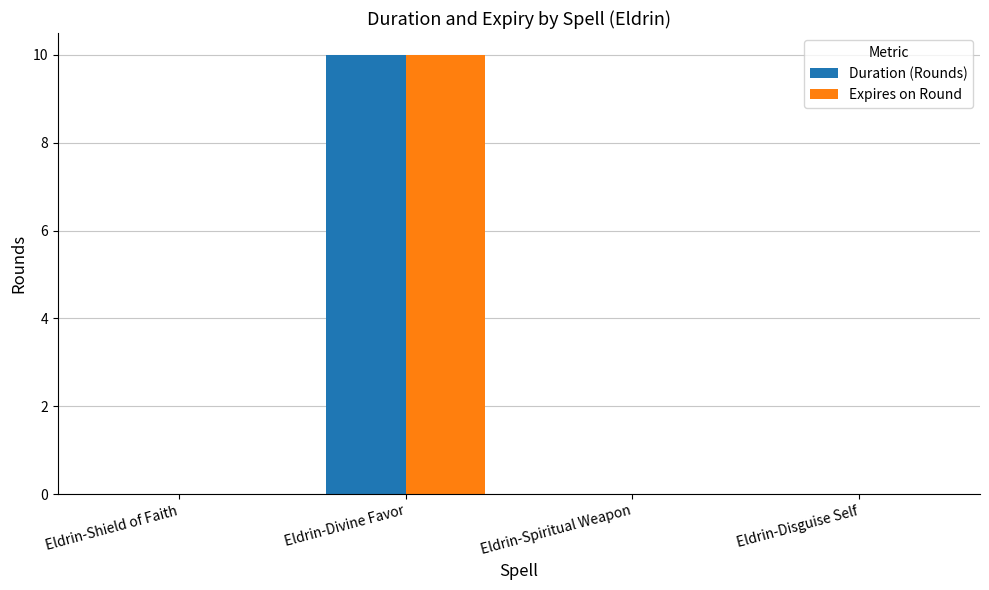

Is it true that Expires on Round equals 0 at Eldrin-Spiritual Weapon?

True